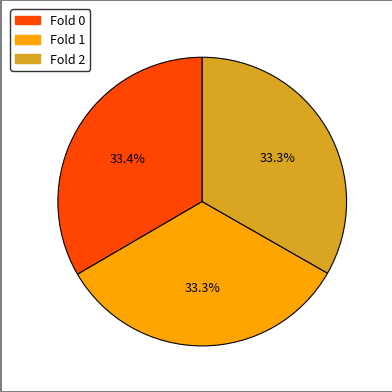

Does any single category account for the majority?

No